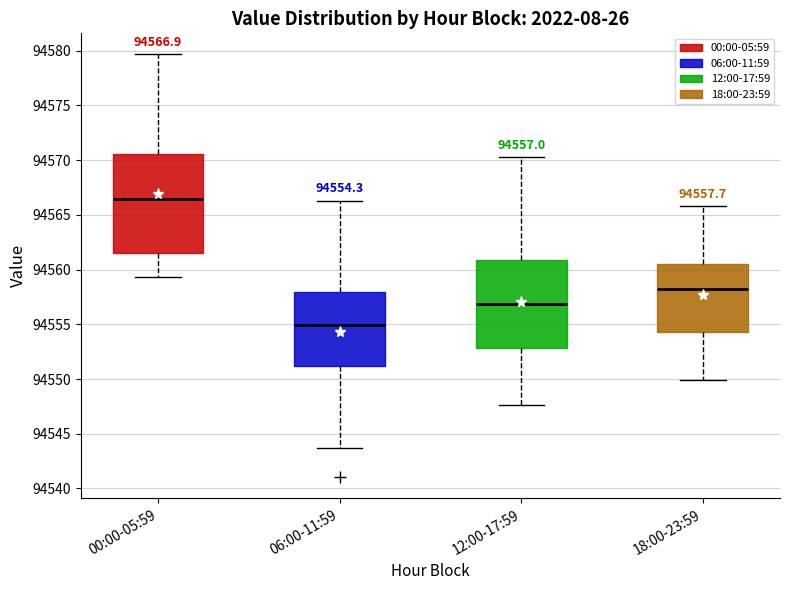

Which box has the lowest median line?

06:00-11:59